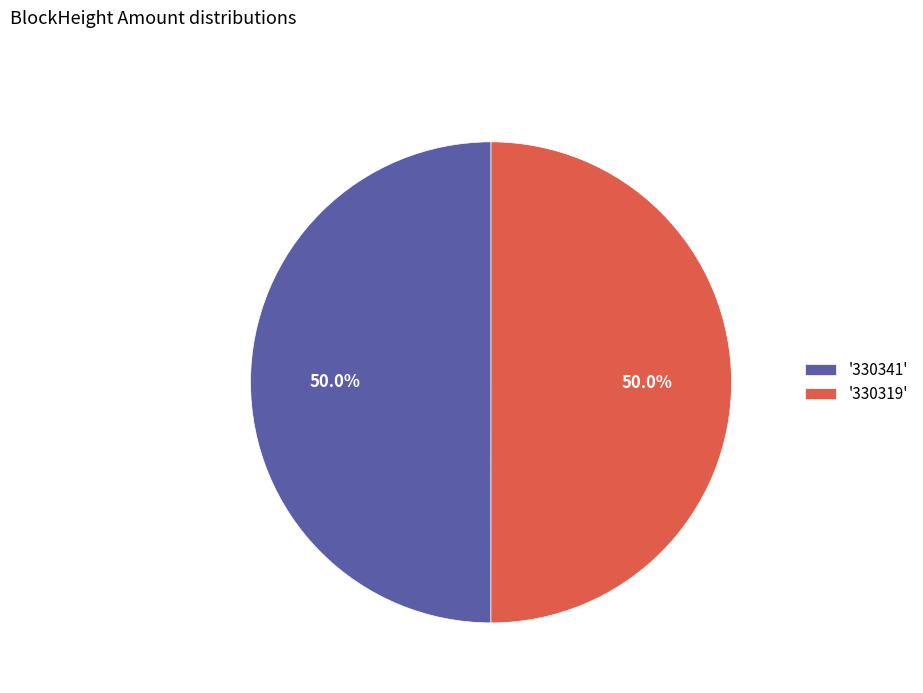

What is the ratio of the value at '330319' to the value at '330341'?

1.0